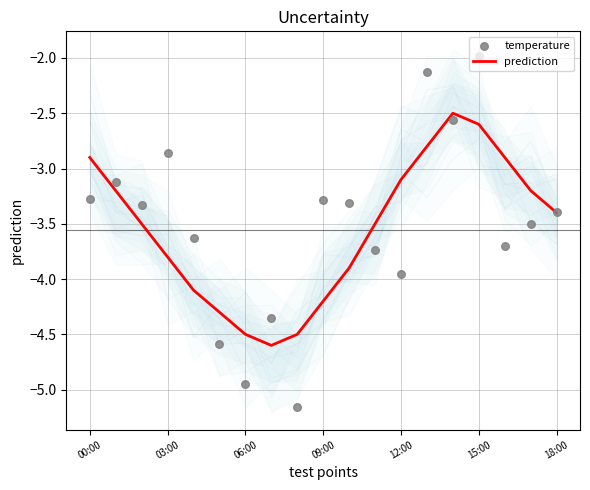

What are all the series names shown in the legend?

prediction, temperature